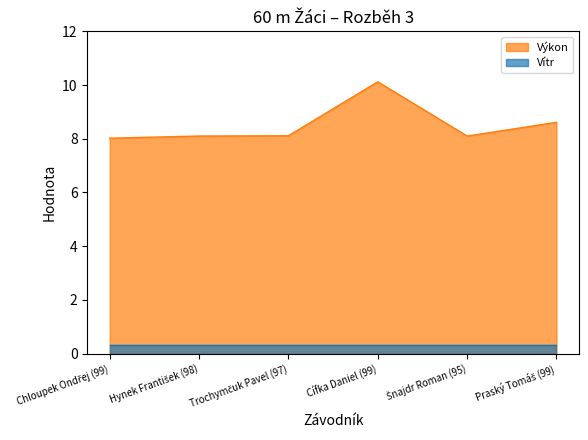

What is the maximum value shown in the chart?

10.1